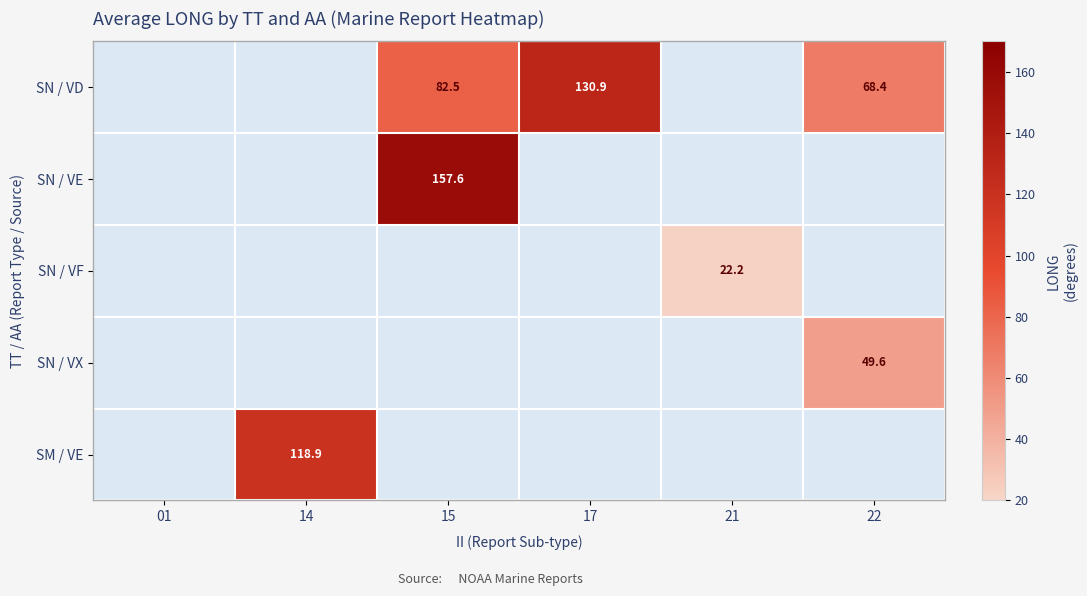

Which category has the highest value in the SM / VE series?

14